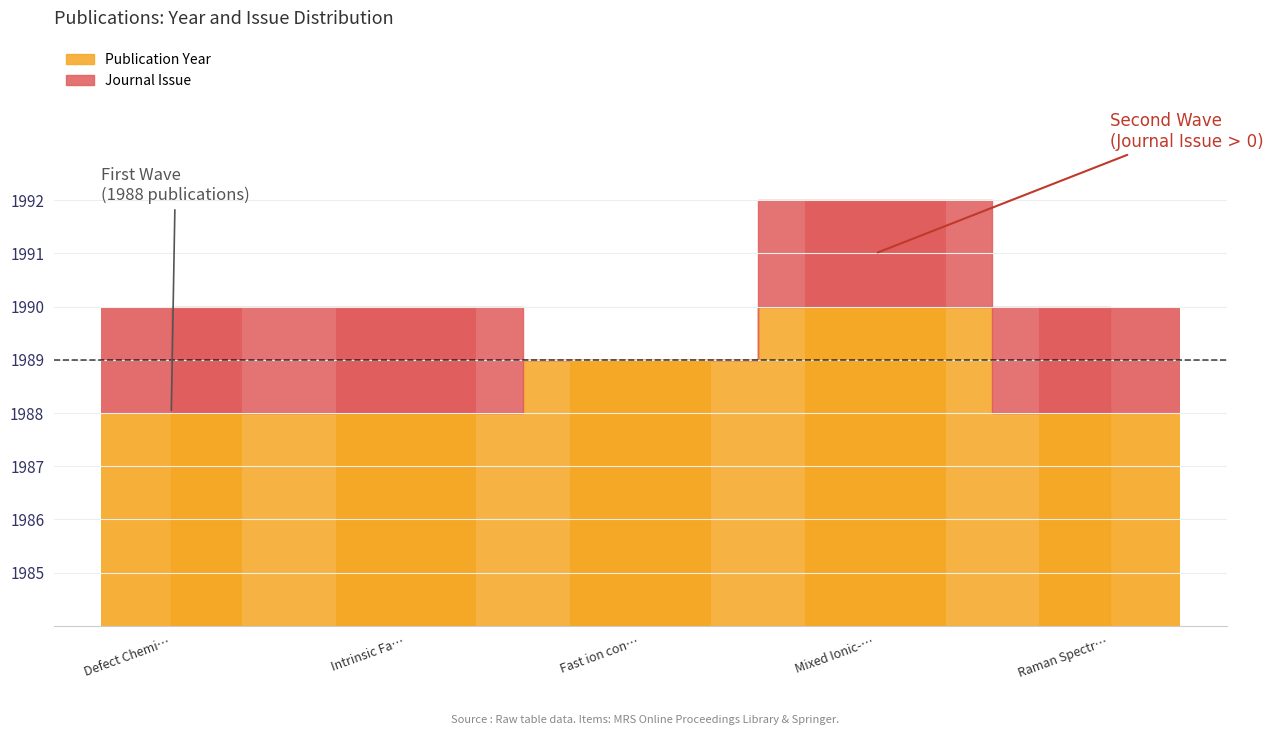

What are all the series names shown in the legend?

Publication Year, Journal Issue